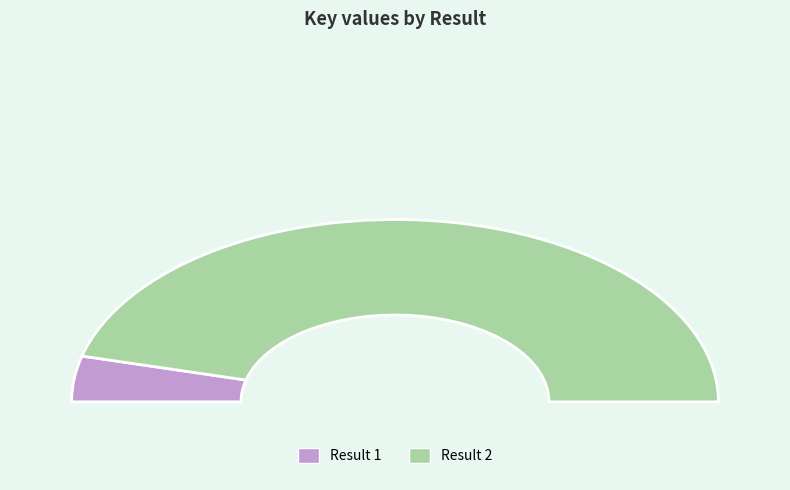

Which category has the smallest portion of the pie?

1